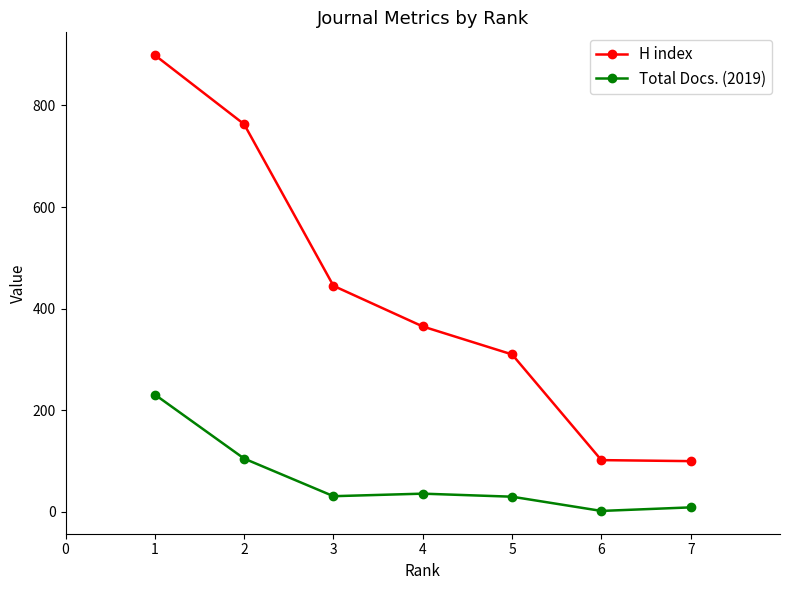

At how many categories does at least one series exceed 337?

4